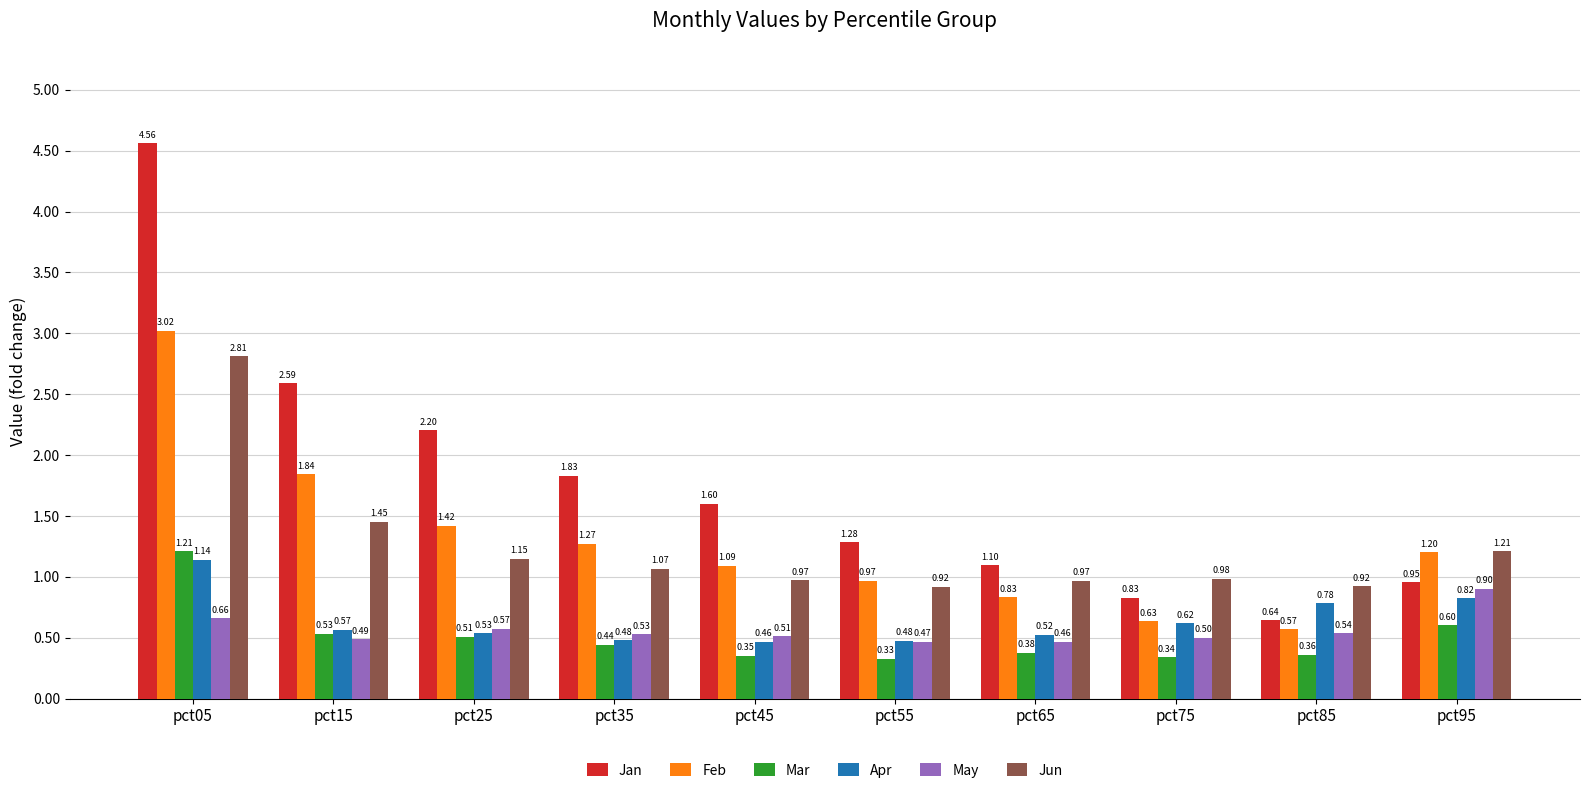

At which category is the sum across all series the highest?

pct05